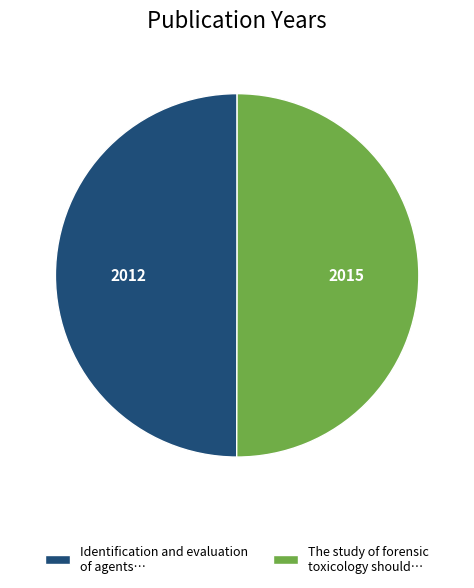

Is it true that The study of forensic toxicology should… is 57% of the pie?

False